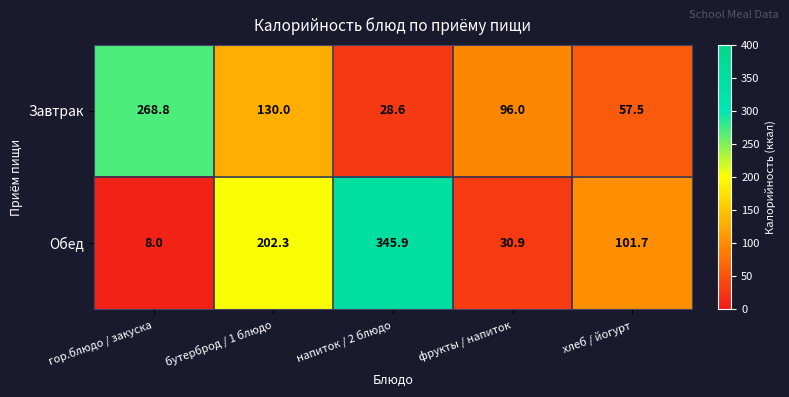

The Обед series shows 12.8 at гор.блюдо / закуска. True or false?

False